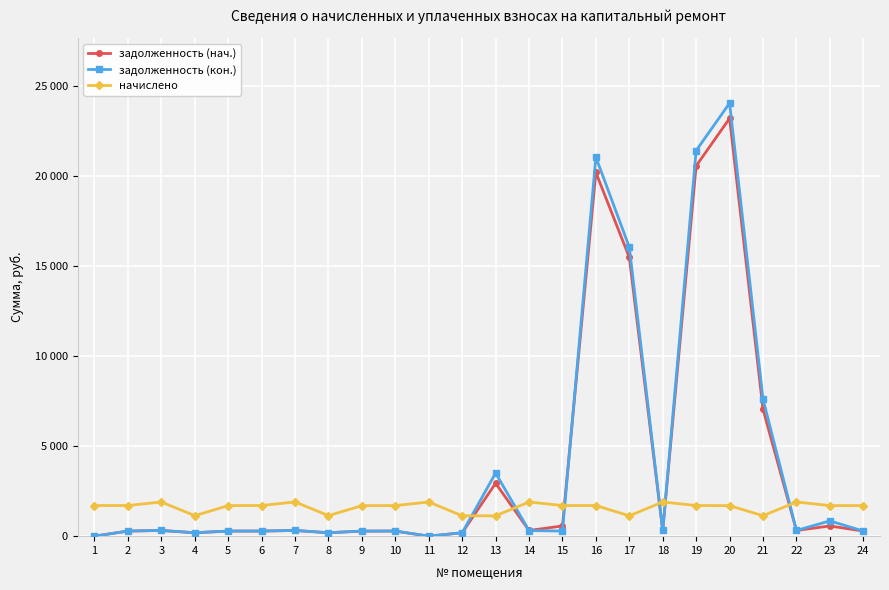

Which label corresponds to the largest value in the chart?

20